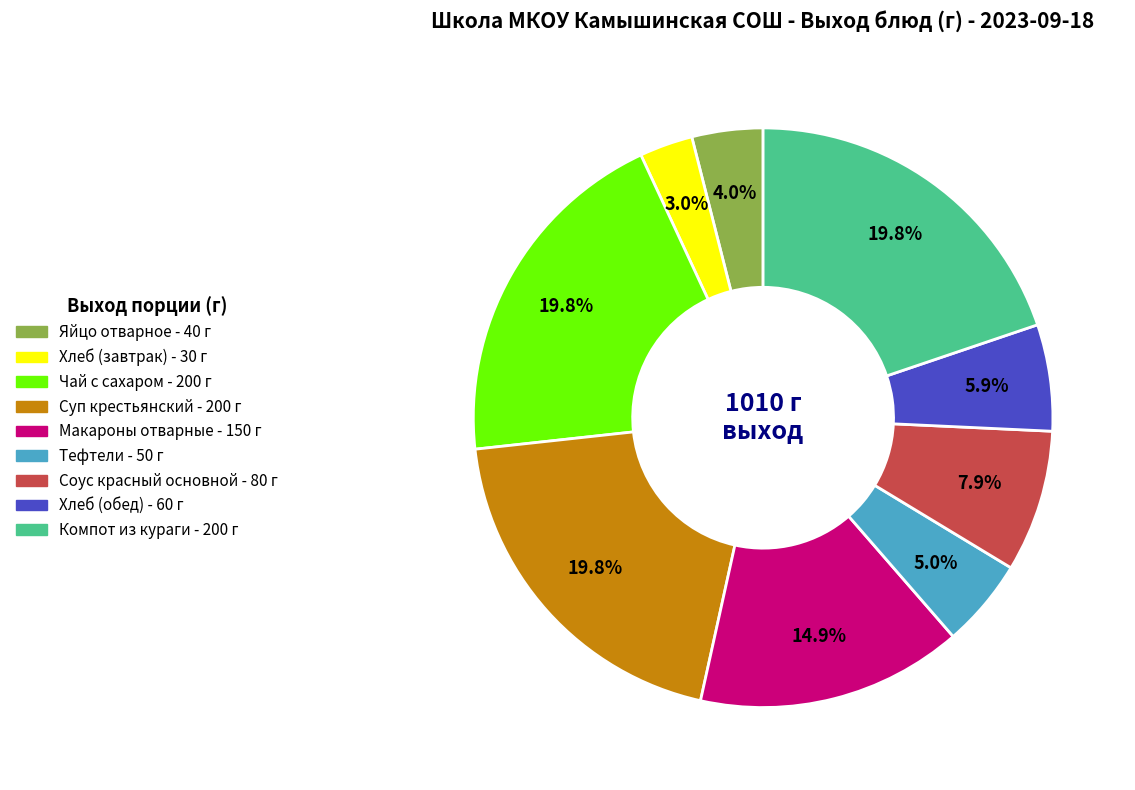

Which has a higher value, Макароны отварные or Компот из кураги?

Компот из кураги